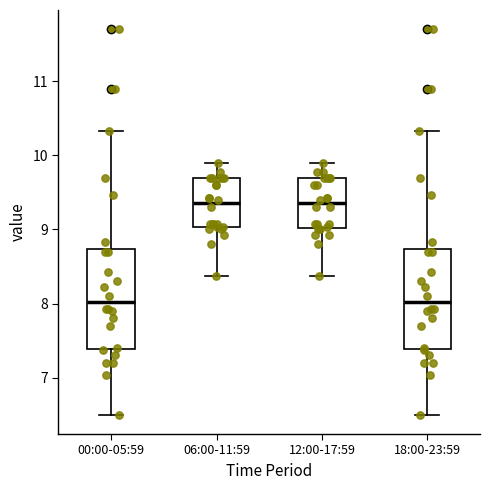

Reading left to right, transcribe this box plot: for each box, give where its median line is, the range the box spans, and where its two whiskers end, as read against the y-axis. The values are not printed on the chart, so give them approximately, as read against the axis.

00:00-05:59: median 8.0, box 7.4 to 8.7, whiskers 6.5 to 10.3
06:00-11:59: median 9.4, box 9.0 to 9.7, whiskers 8.4 to 9.9
12:00-17:59: median 9.4, box 9.0 to 9.7, whiskers 8.4 to 9.9
18:00-23:59: median 8.0, box 7.4 to 8.7, whiskers 6.5 to 10.3